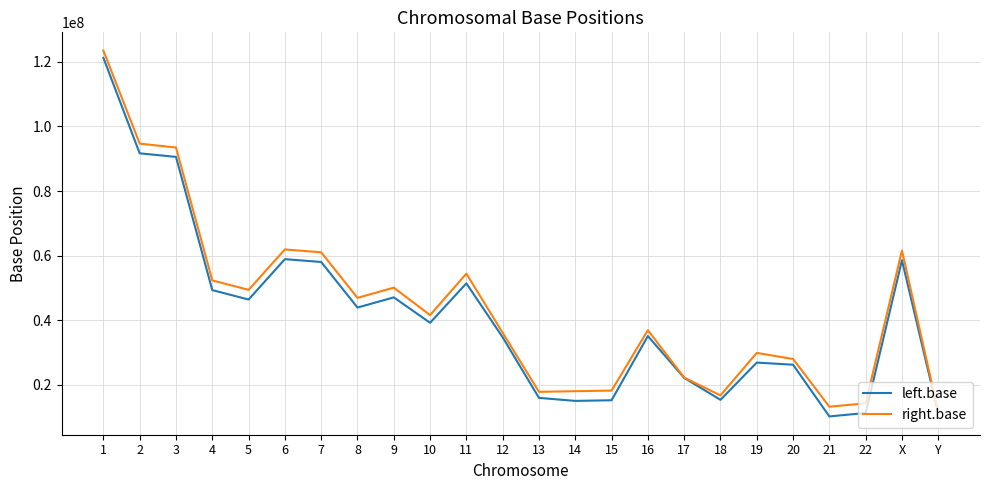

The value of left.base at 8 is 43958052. True or false?

True